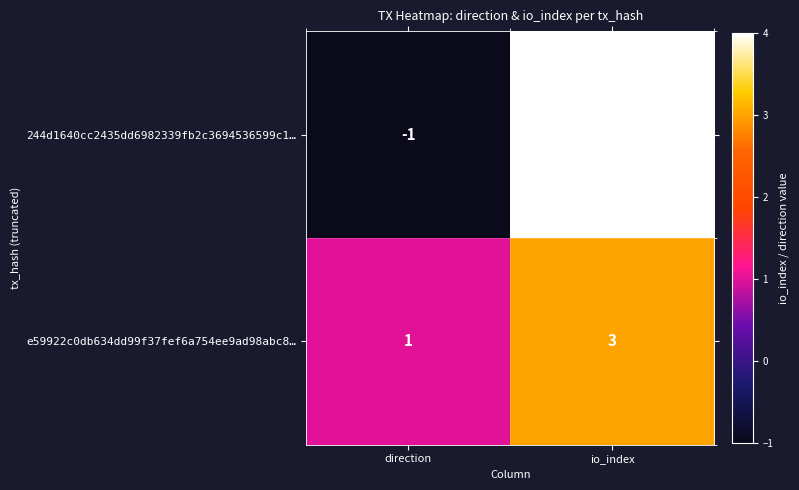

How many positive values does the 244d1640cc2435dd6982339fb2c3694536599c1… series have?

1